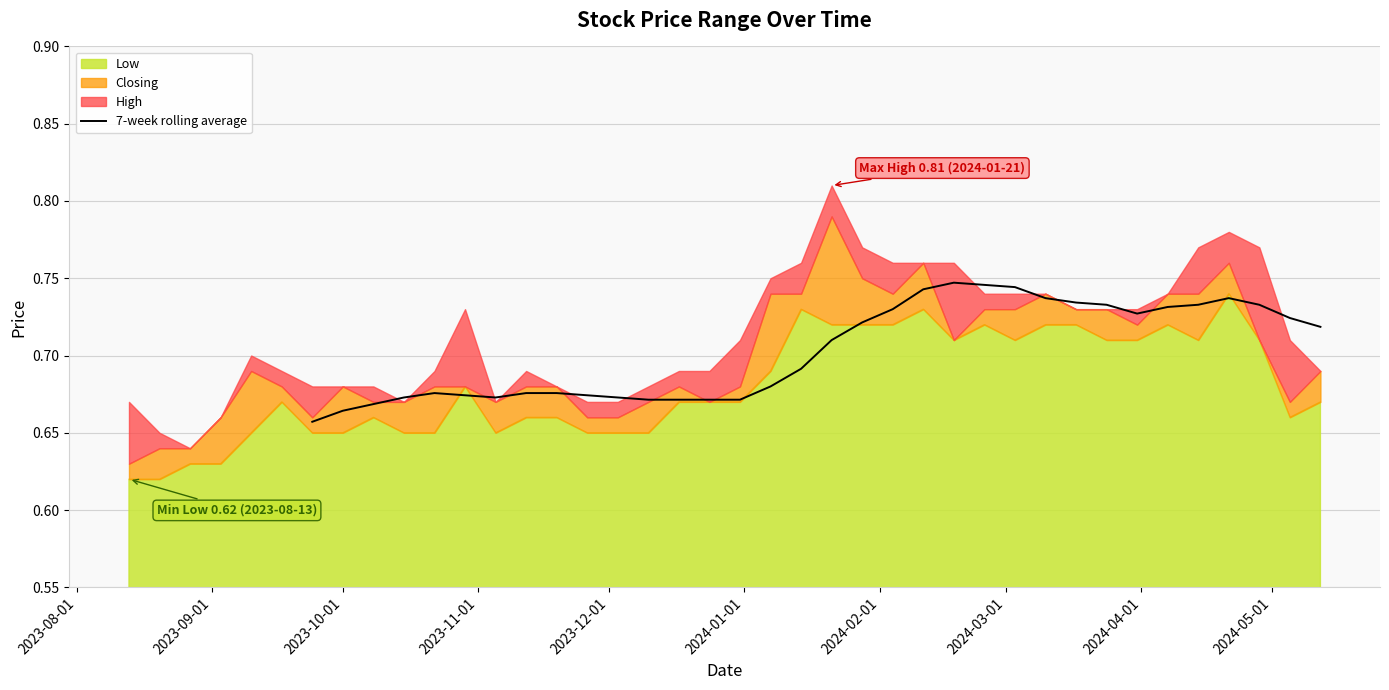

How many lines are shown in the chart?

1